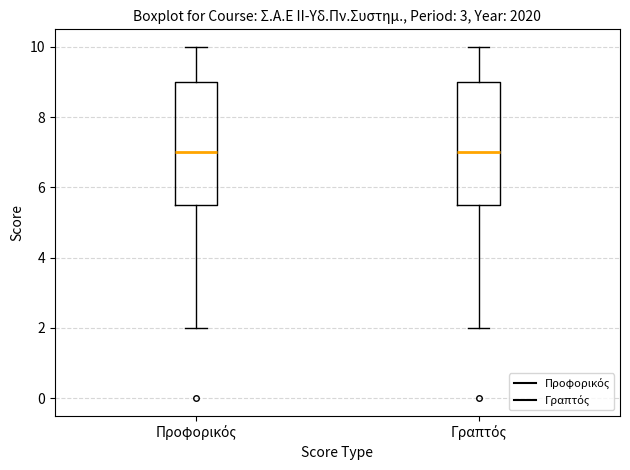

Reading left to right, transcribe this box plot: for each box, give where its median line is, the range the box spans, and where its two whiskers end, as read against the y-axis. The values are not printed on the chart, so give them approximately, as read against the axis.

Προφορικός: median 7.0, box 5.6 to 9.0, whiskers 2.0 to 10.0
Γραπτός: median 7.0, box 5.6 to 9.0, whiskers 2.0 to 10.0